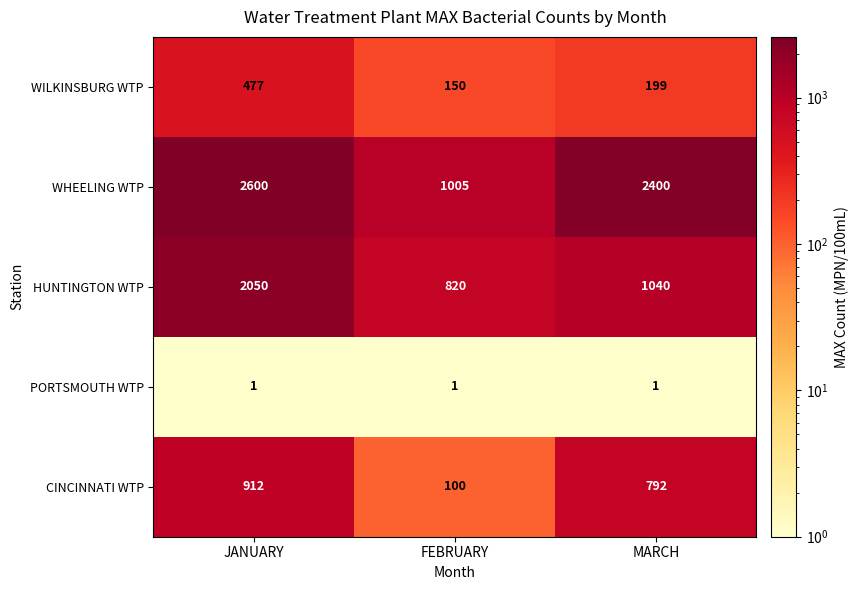

What is the total value across all series at JANUARY?

6040